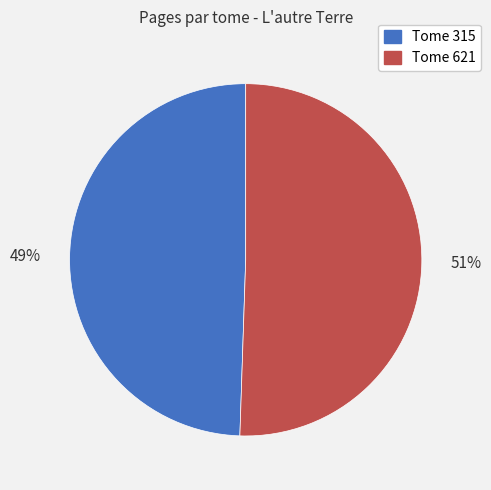

Does any single category account for the majority?

Yes